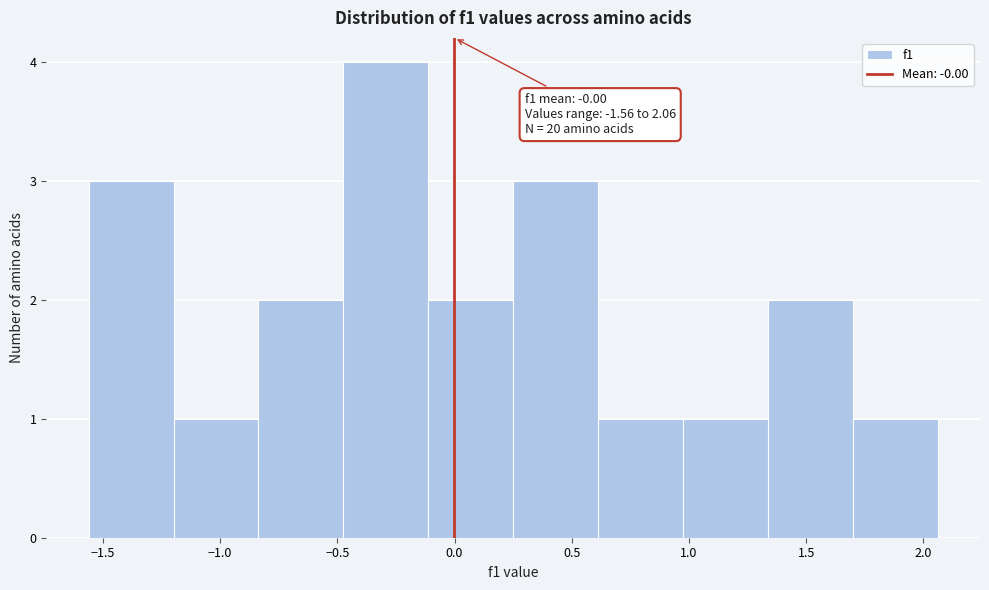

Which range on the x-axis has the tallest bar?

-0.45 to -0.10